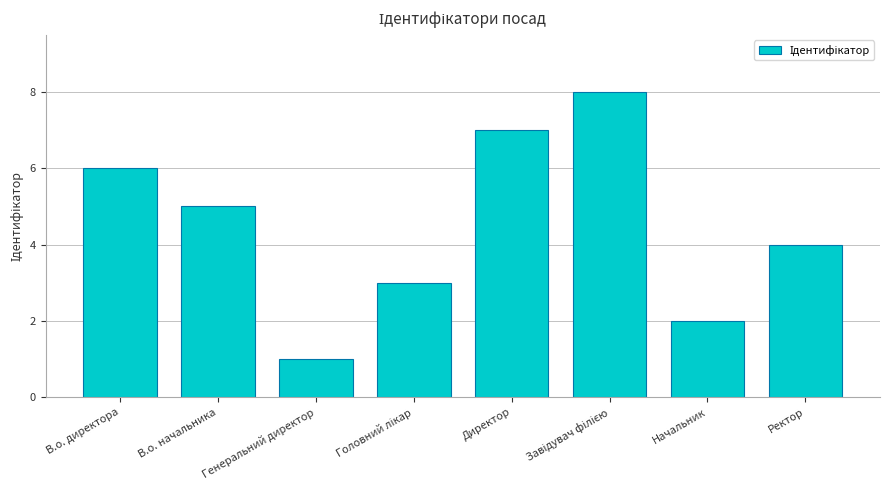

Where does the data first go above 5?

В.о. директора